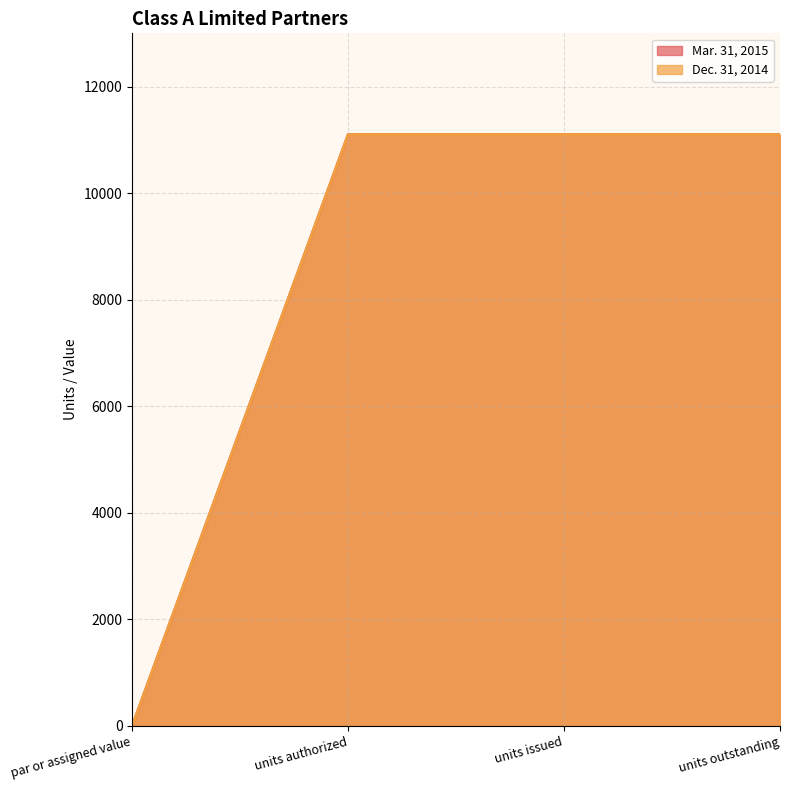

What is the approximate value of Mar. 31, 2015 at units issued?

11100